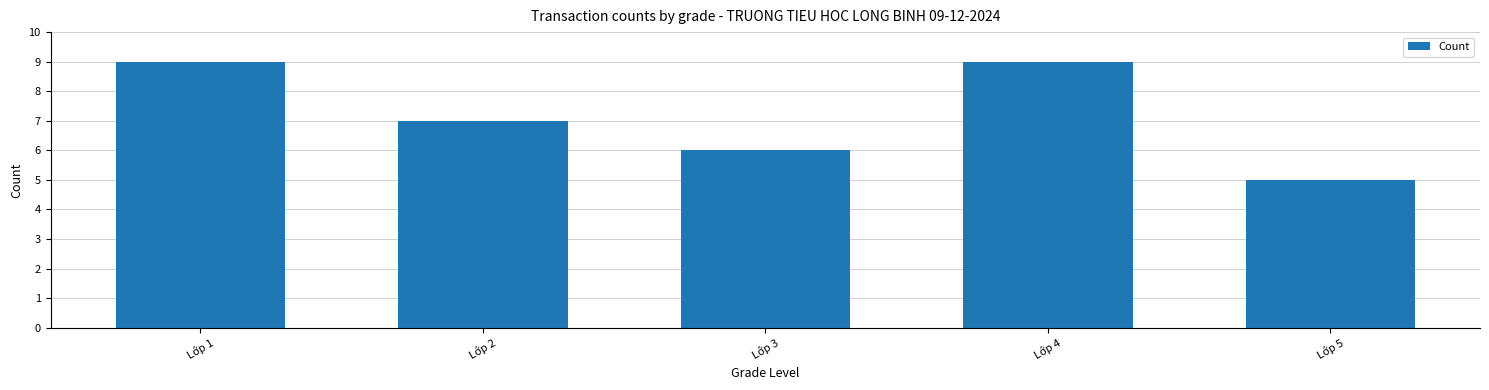

How many values are below 7?

2